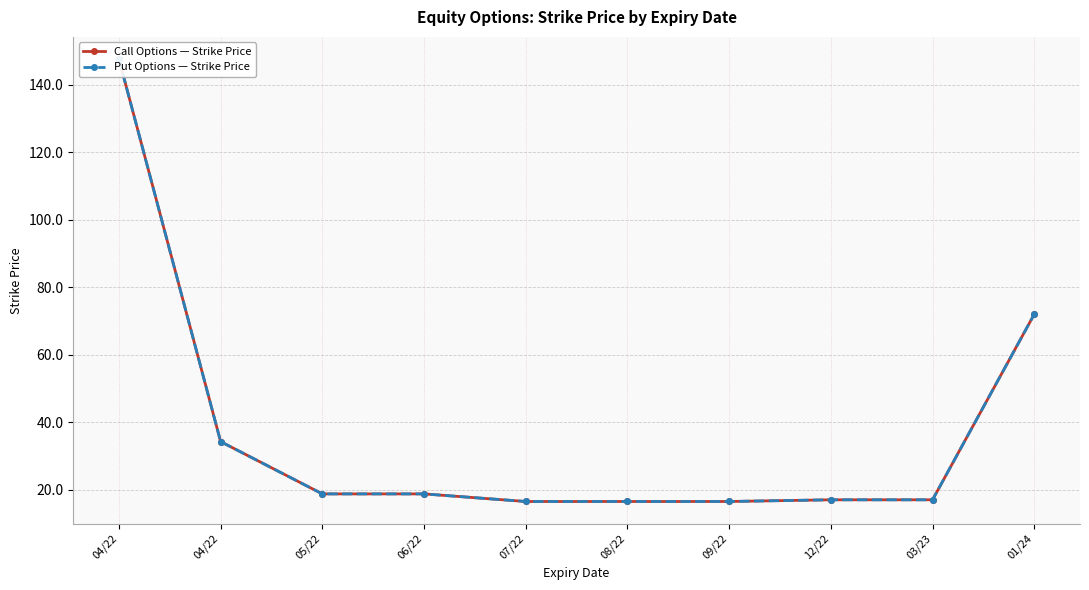

Which series has the largest range (max minus min)?

Call Options — Strike Price